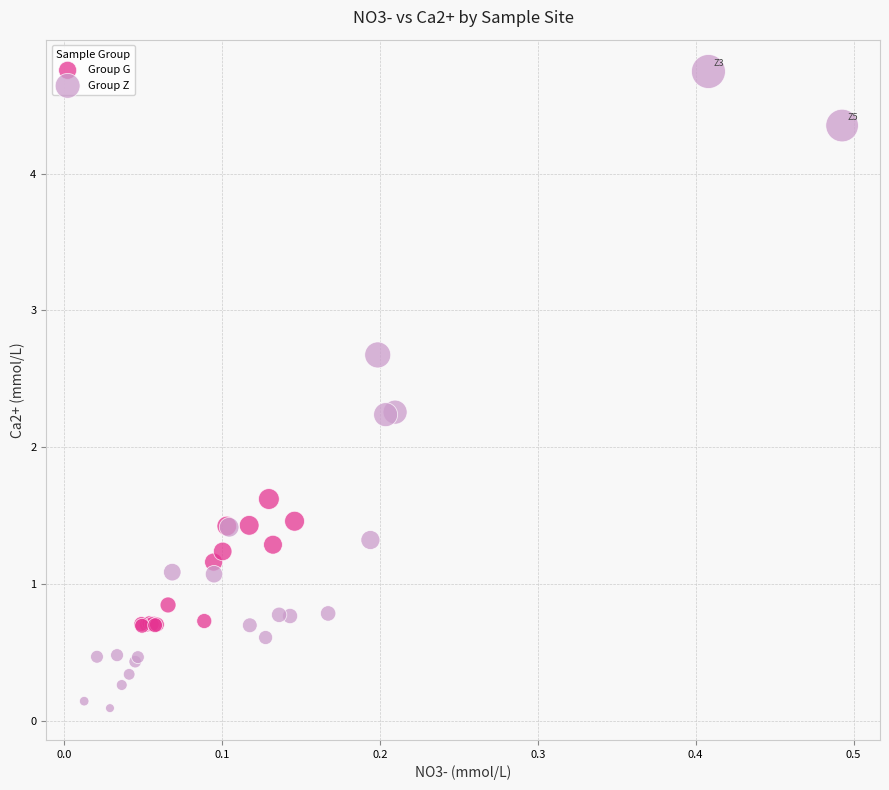

Which series reaches the minimum Y coordinate?

Group Z